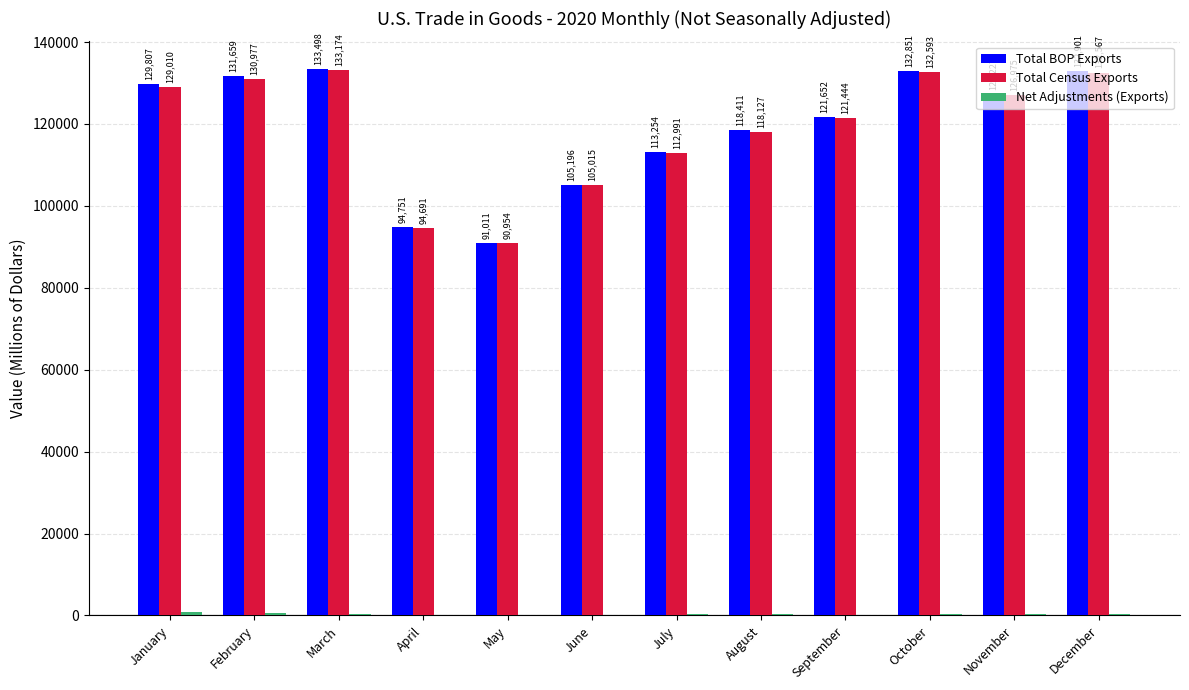

The value of Total BOP Exports at August is 207379. True or false?

False